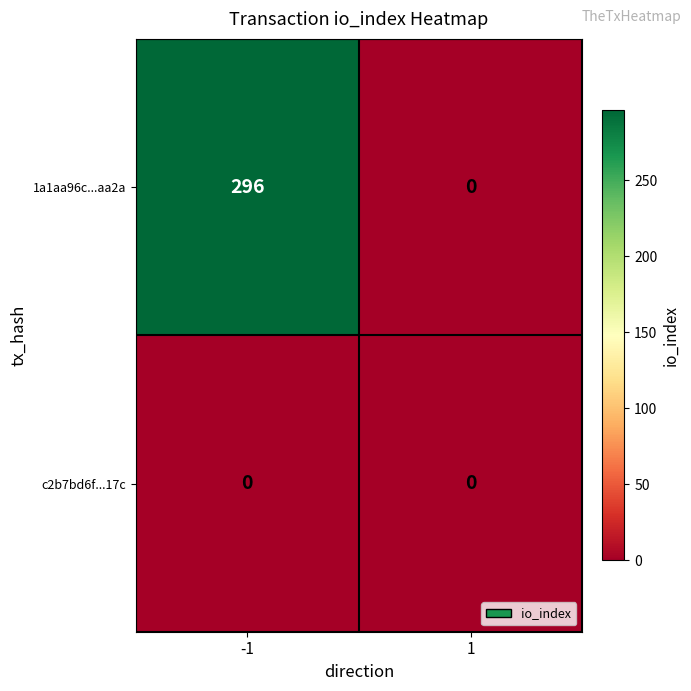

What is the sum of the 1a1aa96c...aa2a values at -1 and 1?

296